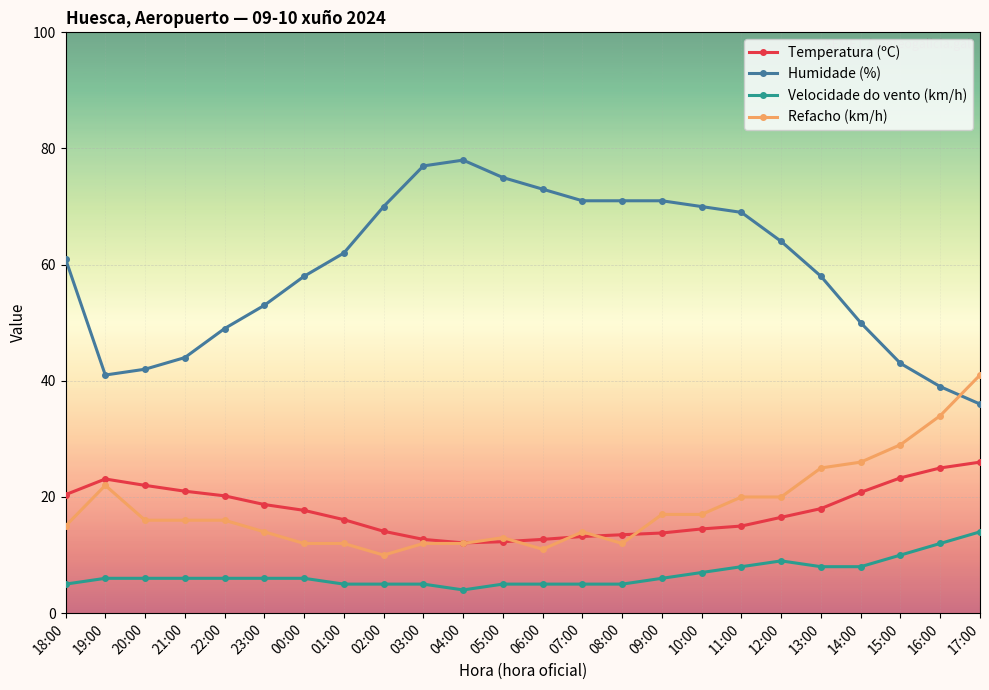

Is this an area chart (filled region under the line)?

No